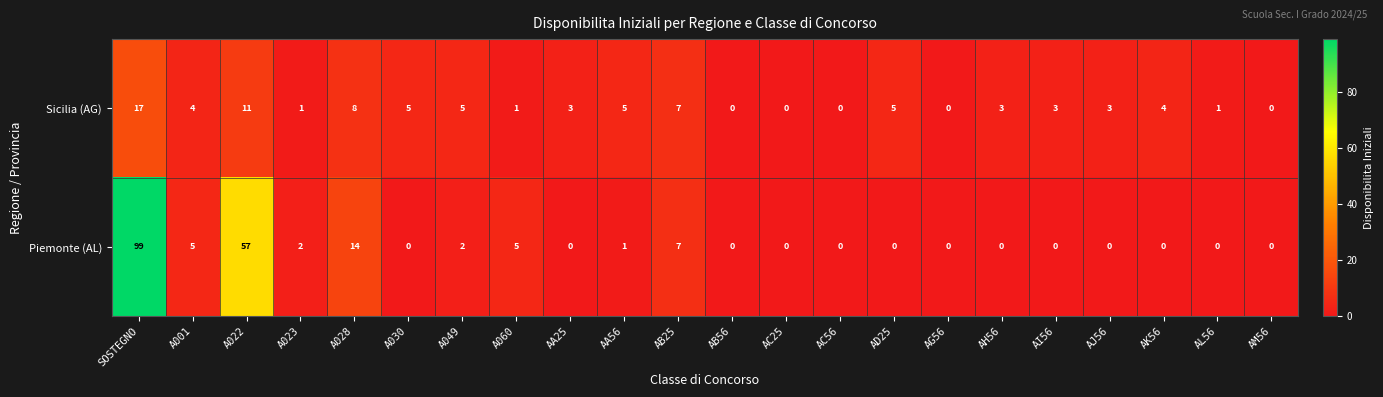

True or false: Sicilia (AG) has a value of 7 at A001.

False